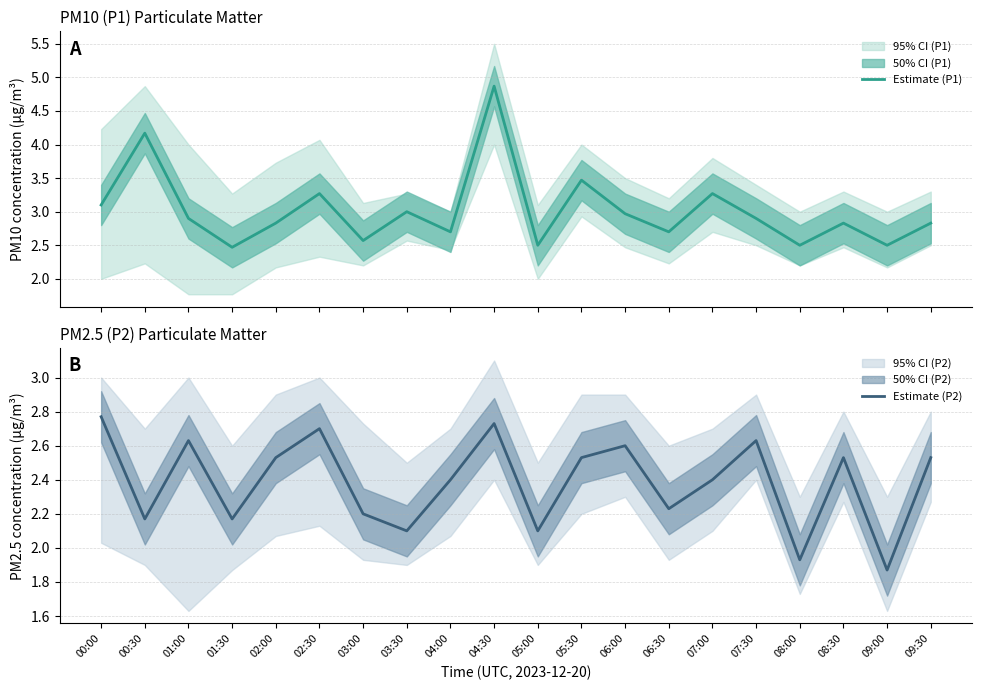

What is the label of the 3rd point from the right?

08:30